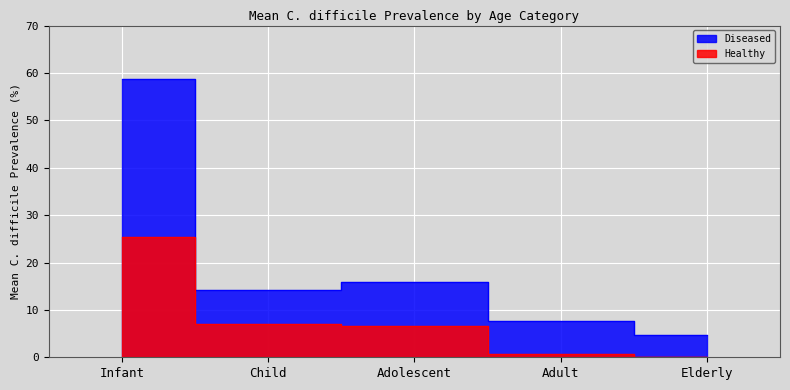

True or false: Healthy has a value of 7.0 at Child.

True